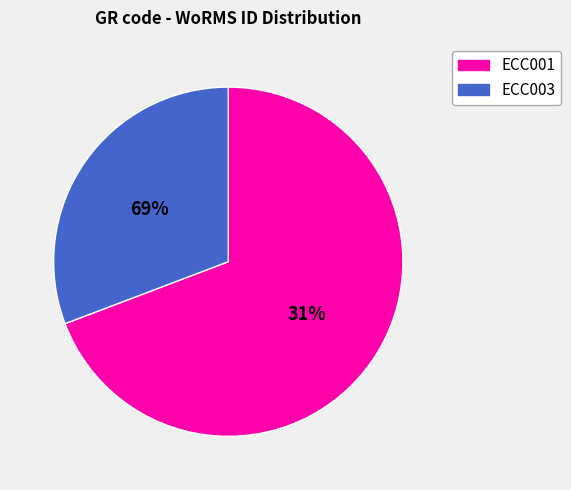

Do ECC001 and ECC003 together represent more than half of the pie?

Yes